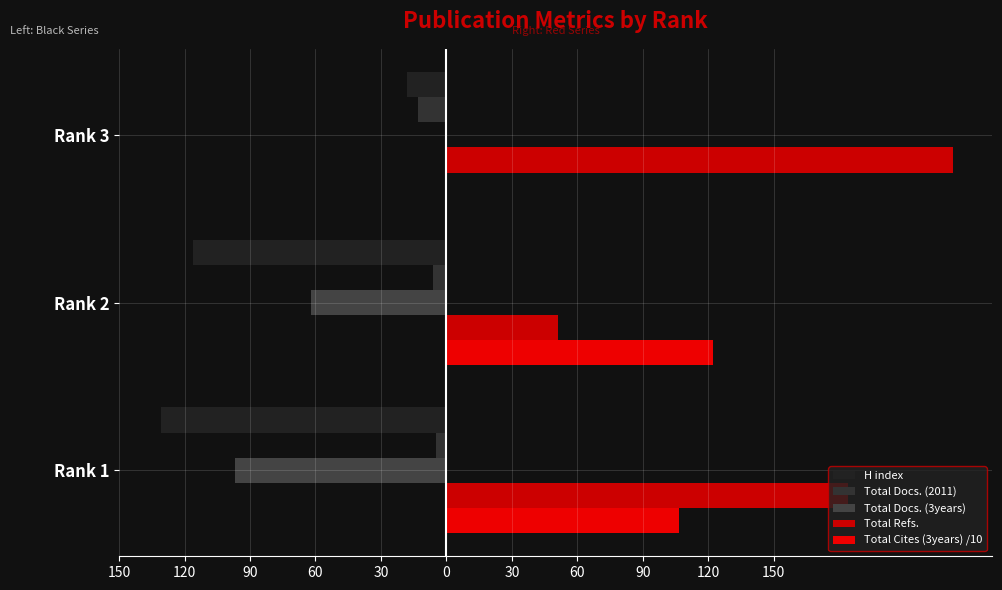

What are all the series names shown in the legend?

H index, Total Docs. (2011), Total Docs. (3years), Total Refs., Total Cites (3years) /10